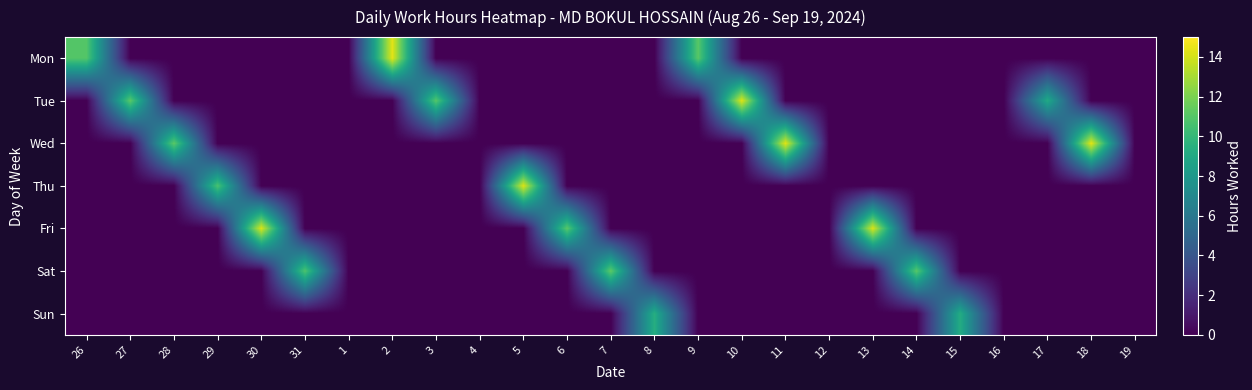

What is the spread (max minus min) of values at 17?

9.1